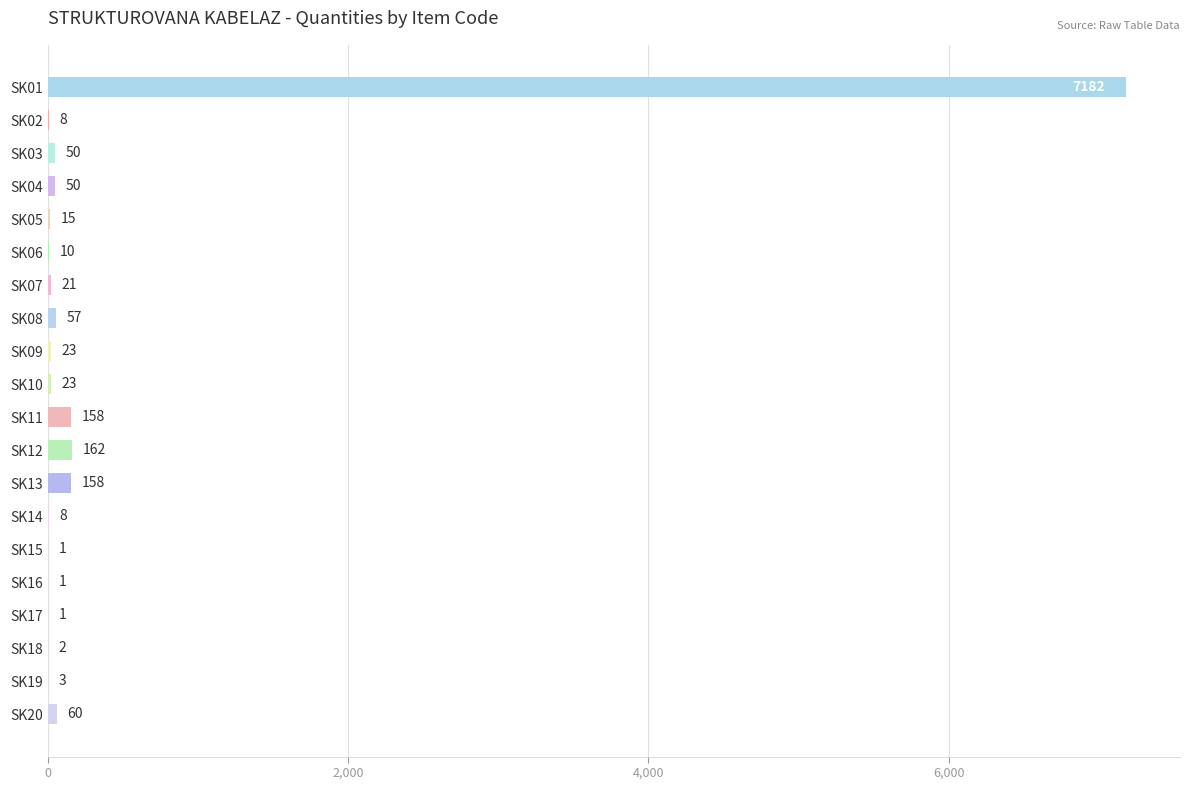

Which label corresponds to the largest value in the chart?

SK01